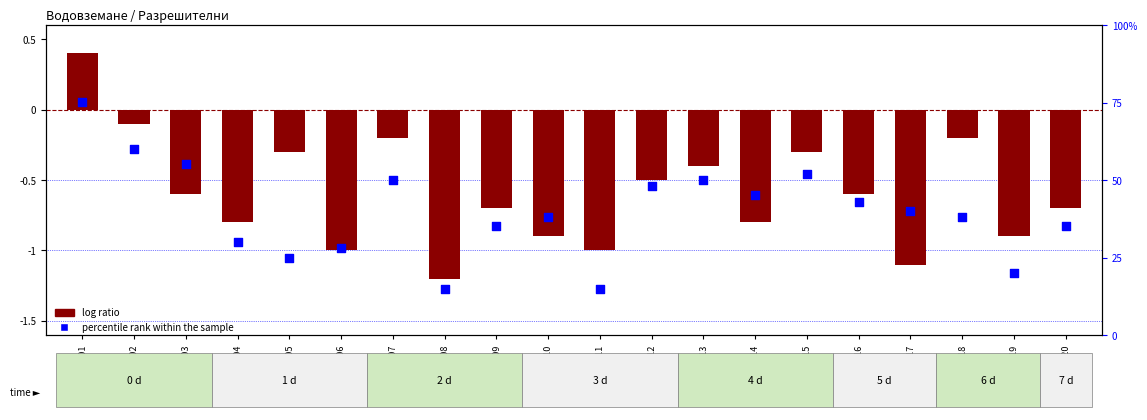

Between 11610017 and 11610009, which is larger?

11610017